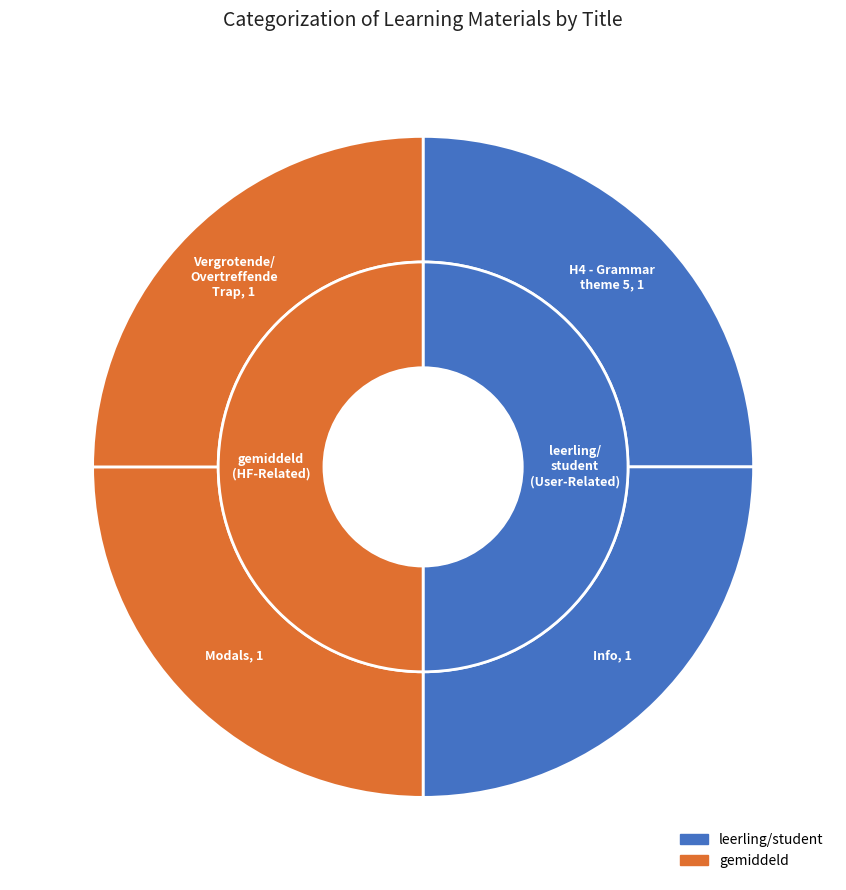

Rank the categories by value from highest to lowest.

H4 - Grammar theme 5, Info, Vergrotende/Overtreffende Trap, Modals